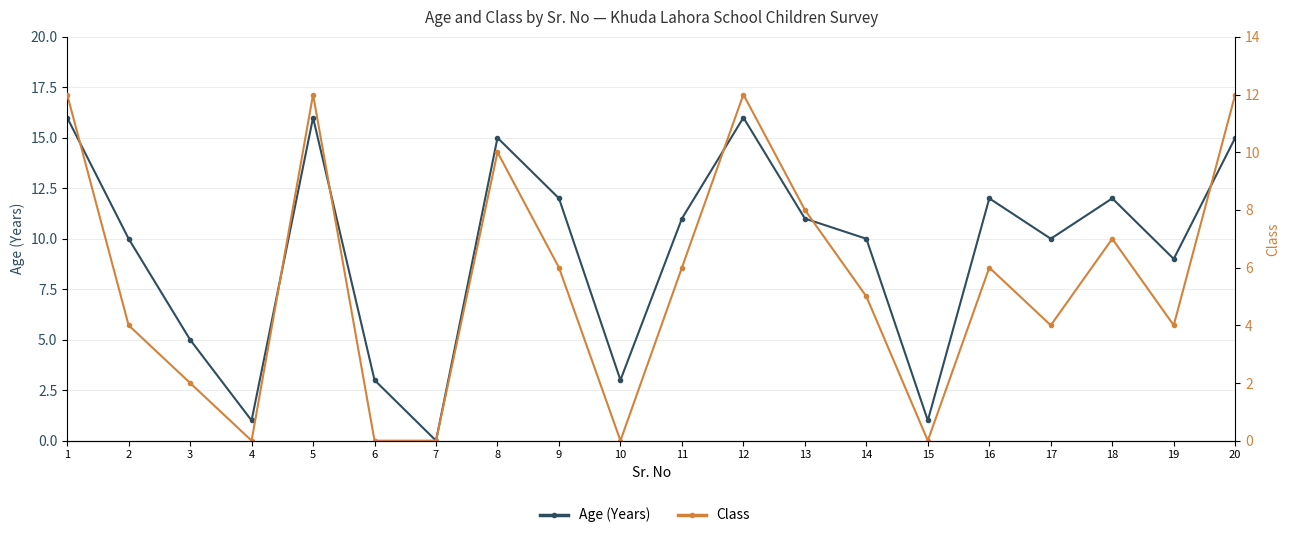

The value of Age (Years) at 9 is 12. True or false?

True